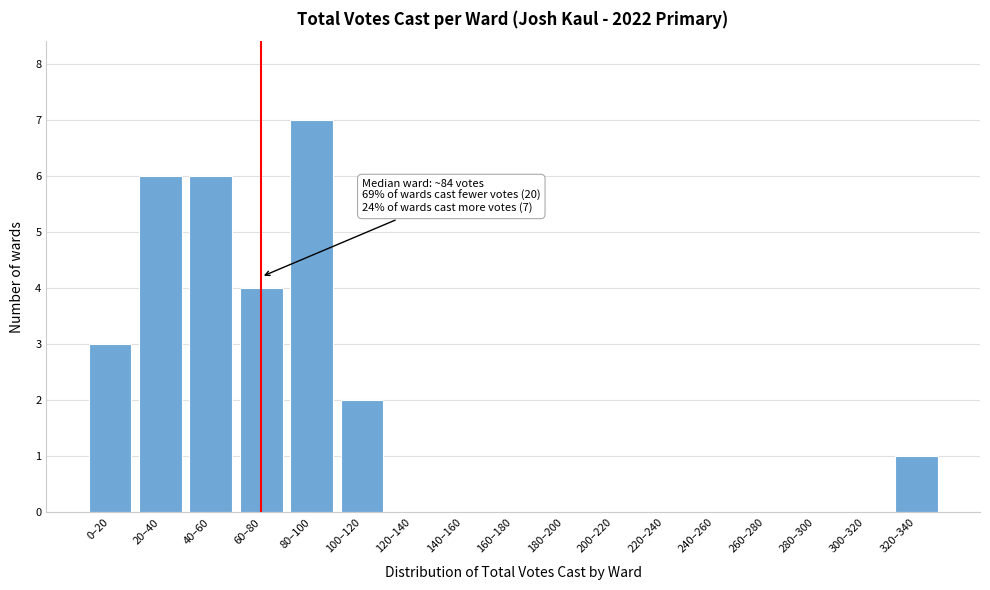

Reading left to right, extract all data points from this chart.

0–20=3	20–40=6	40–60=6	60–80=4	80–100=7	100–120=2	120–140=0	140–160=0	160–180=0	180–200=0	200–220=0	220–240=0	240–260=0	260–280=0	280–300=0	300–320=0	320–340=1